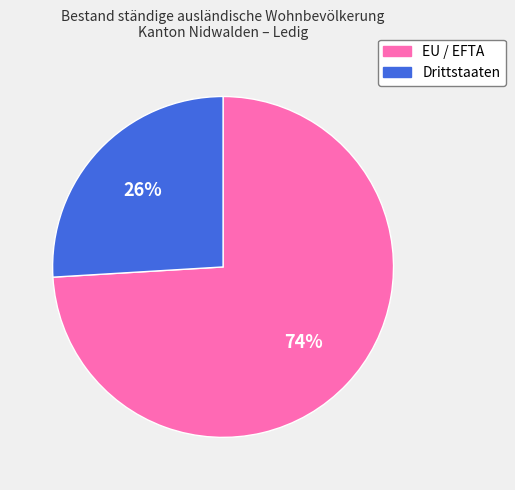

Is it true that EU / EFTA is 74% of the pie?

True